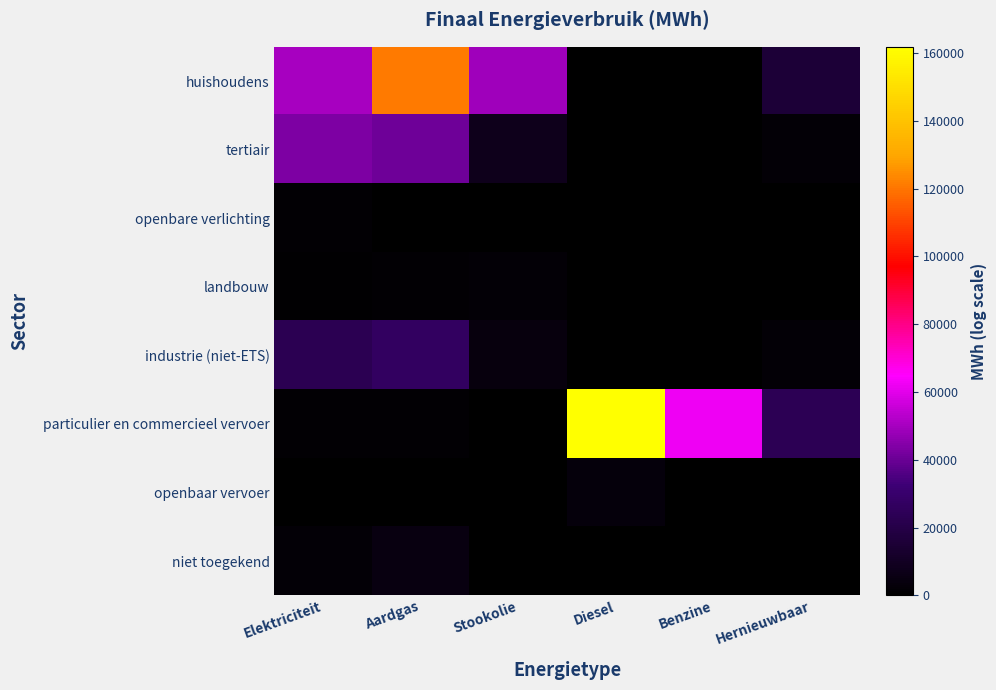

At Elektriciteit, list the series in order from largest to smallest.

huishoudens, tertiair, industrie (niet-ETS), niet toegekend, openbare verlichting, particulier en commercieel vervoer, landbouw, openbaar vervoer